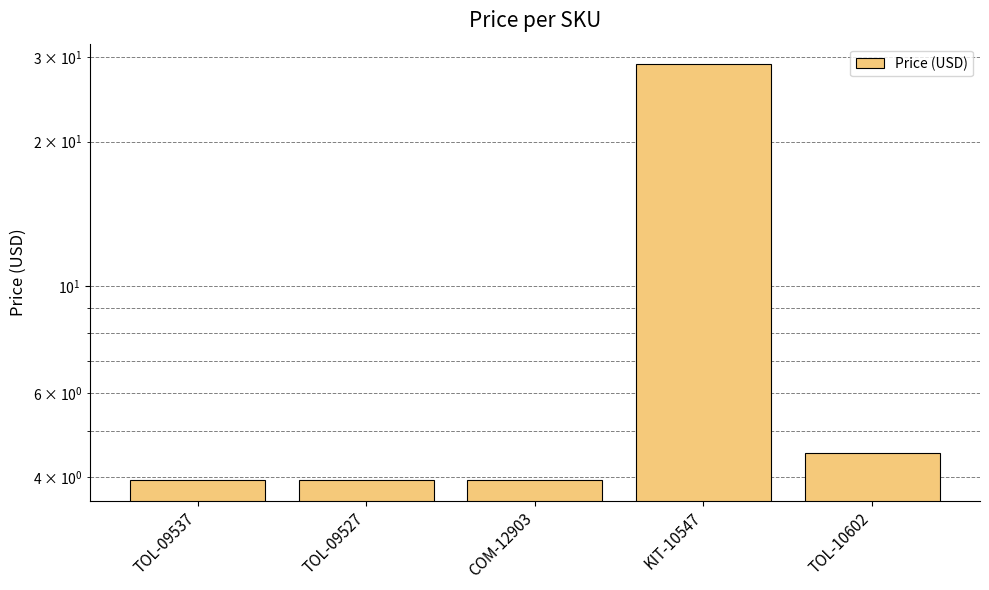

What position from the right is COM-12903?

3